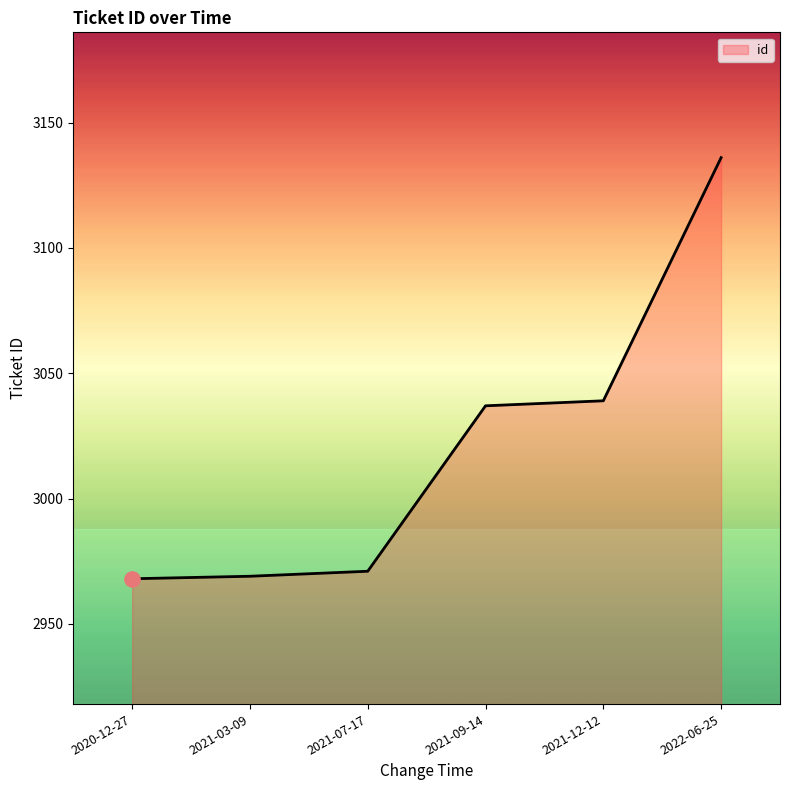

What is the change in value from 2021-07-17 to 2021-09-14?

+66